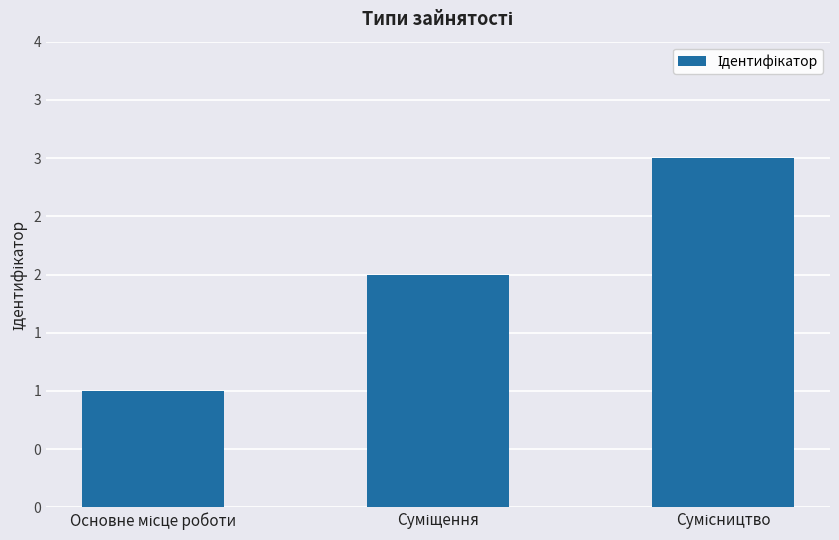

Are the bars horizontal?

No